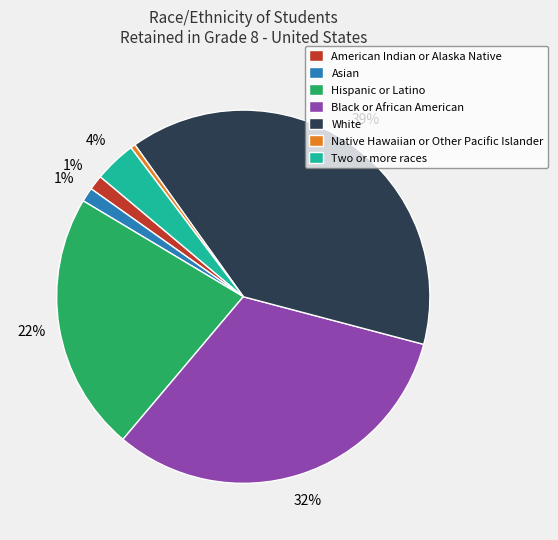

What is the smallest slice in the pie chart?

Native Hawaiian or Other Pacific Islander